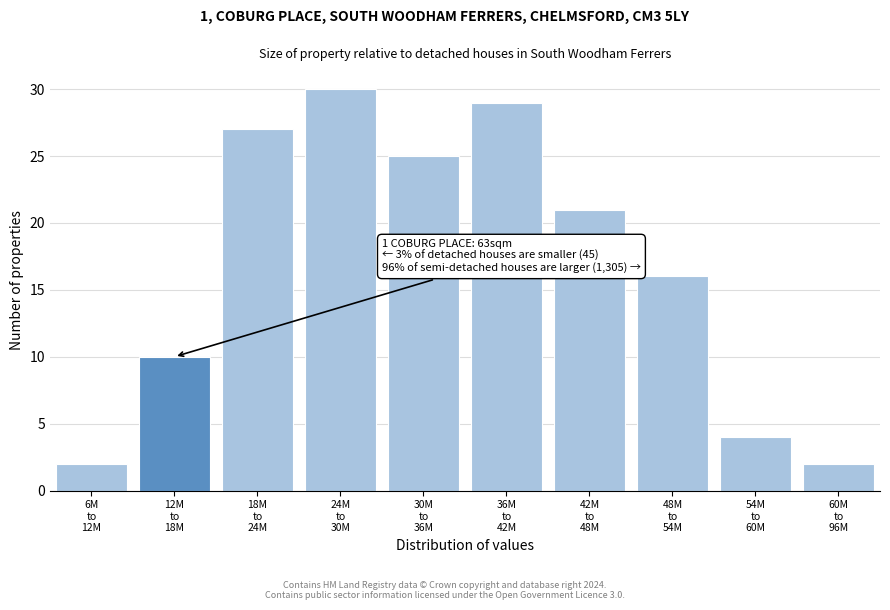

Reading right to left, transcribe all the data shown in this chart.

2	4	16	21	29	25	30	27	10	2